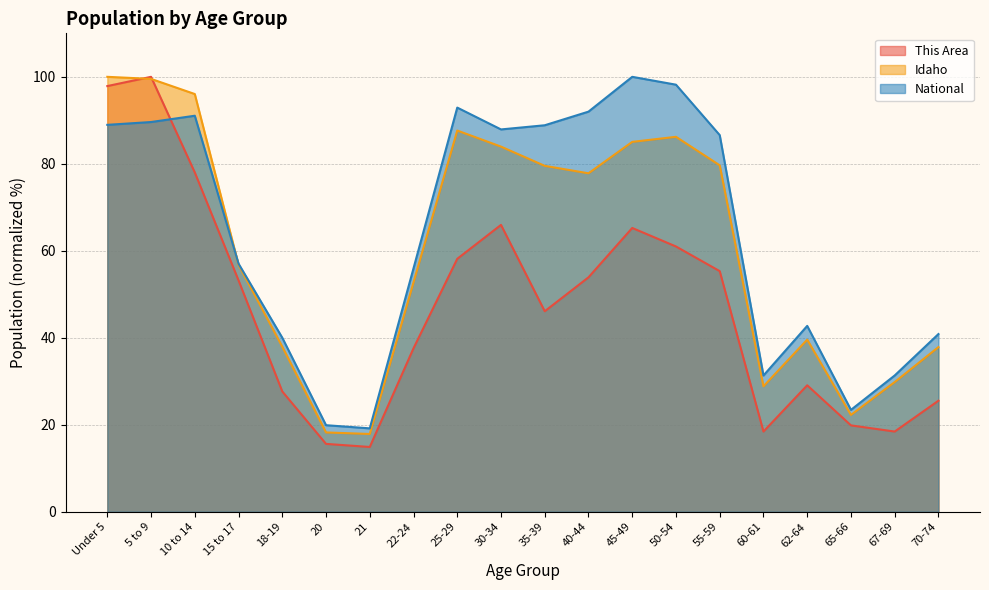

True or false: This Area has a value of 9.0 at 20.

False